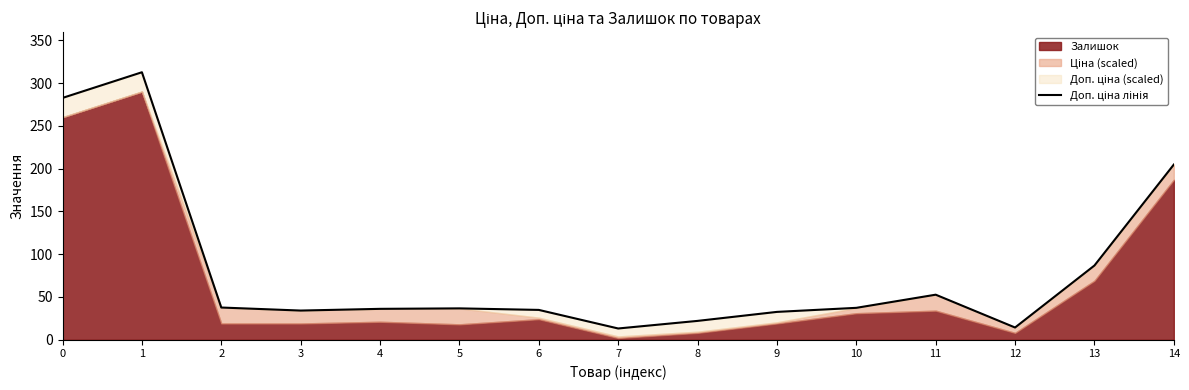

Which has a higher value, 3 or 5?

5